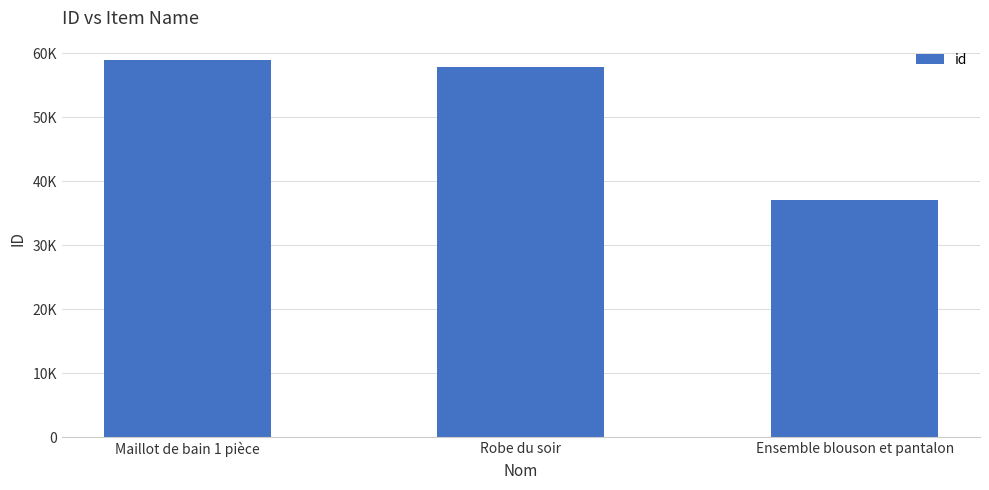

List the labels in order of value, largest first.

Maillot de bain 1 pièce, Robe du soir, Ensemble blouson et pantalon